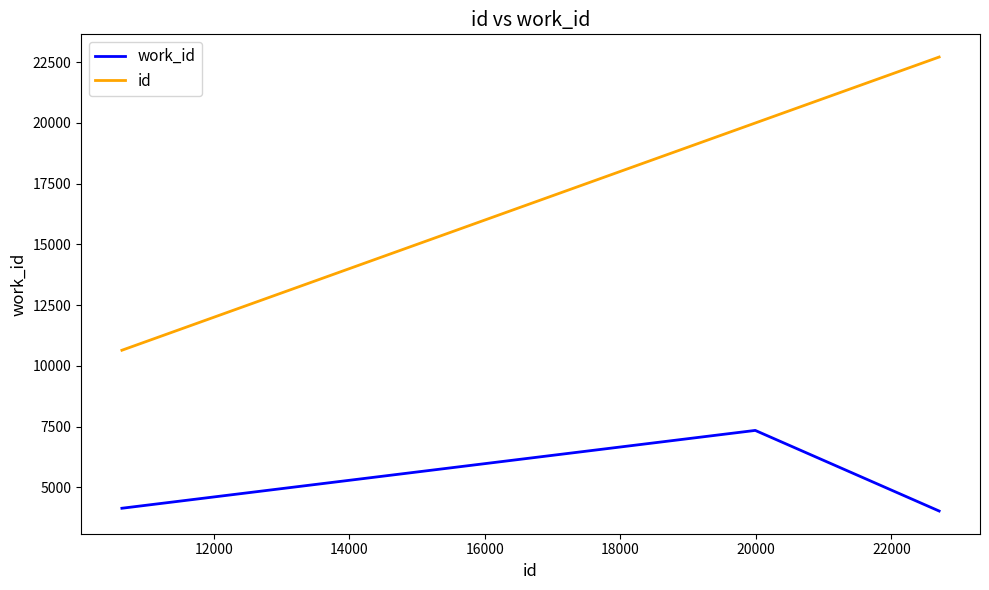

List the series in order of their peak value, highest first.

id, work_id